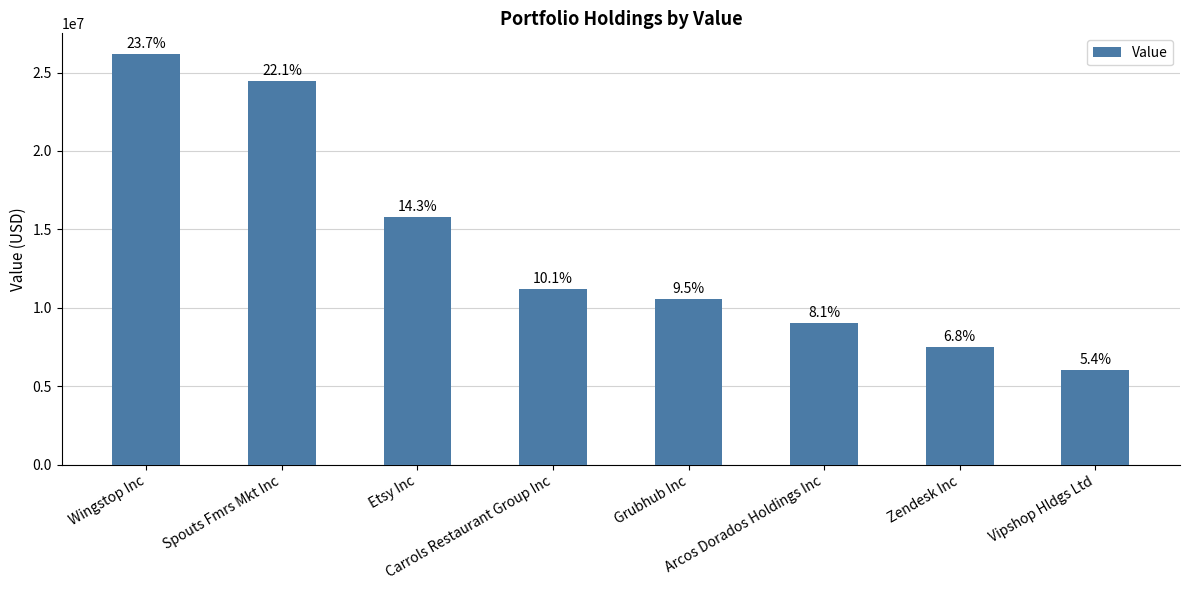

Where does the data first go above 11208000?

Wingstop Inc